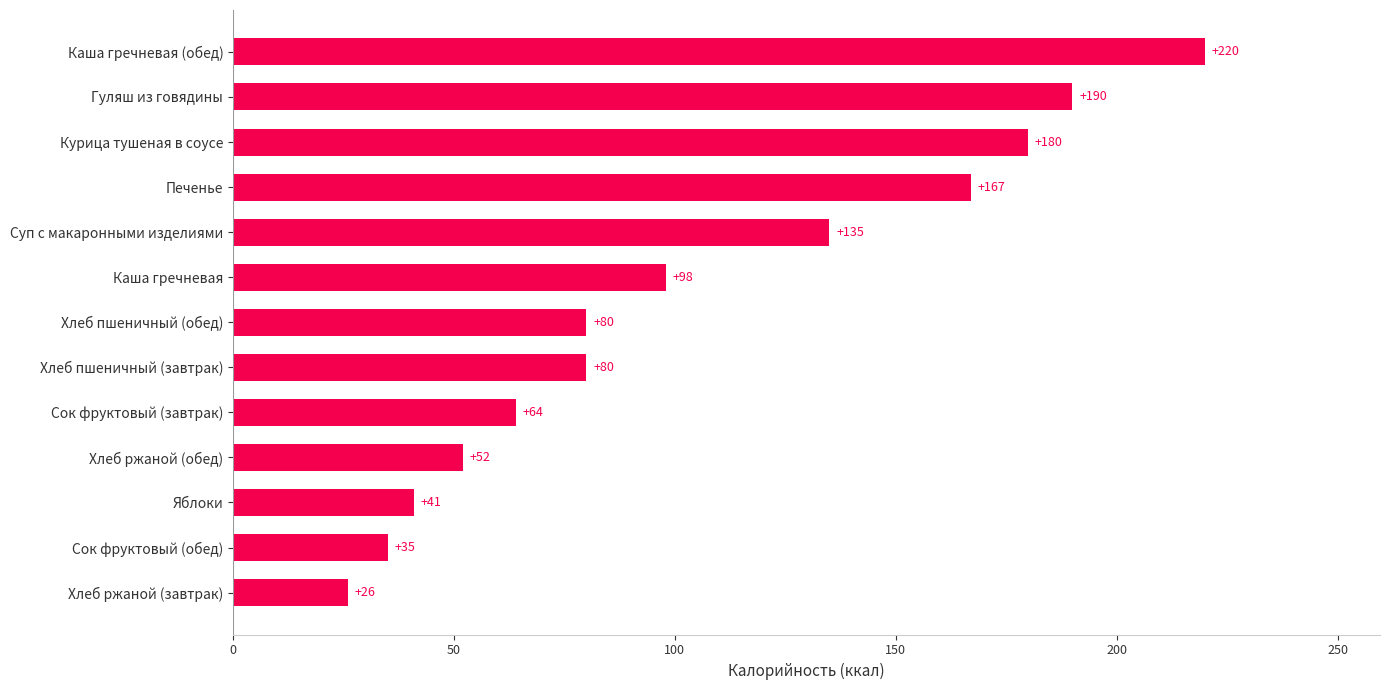

What is the difference between the values at Сок фруктовый (завтрак) and Сок фруктовый (обед)?

29